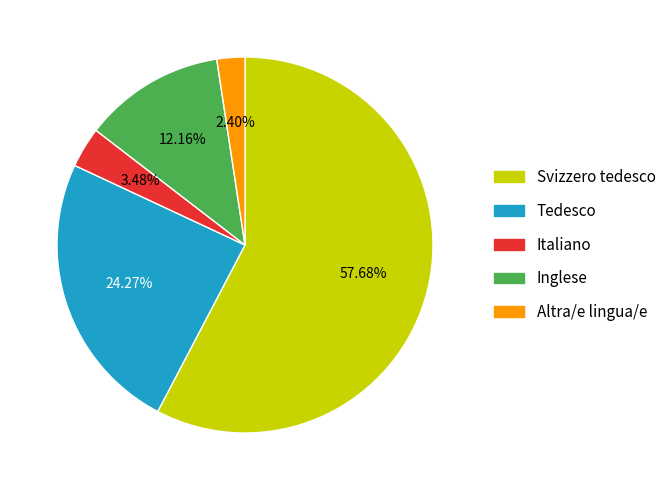

What percentage do Italiano and Inglese together represent?

15.6%